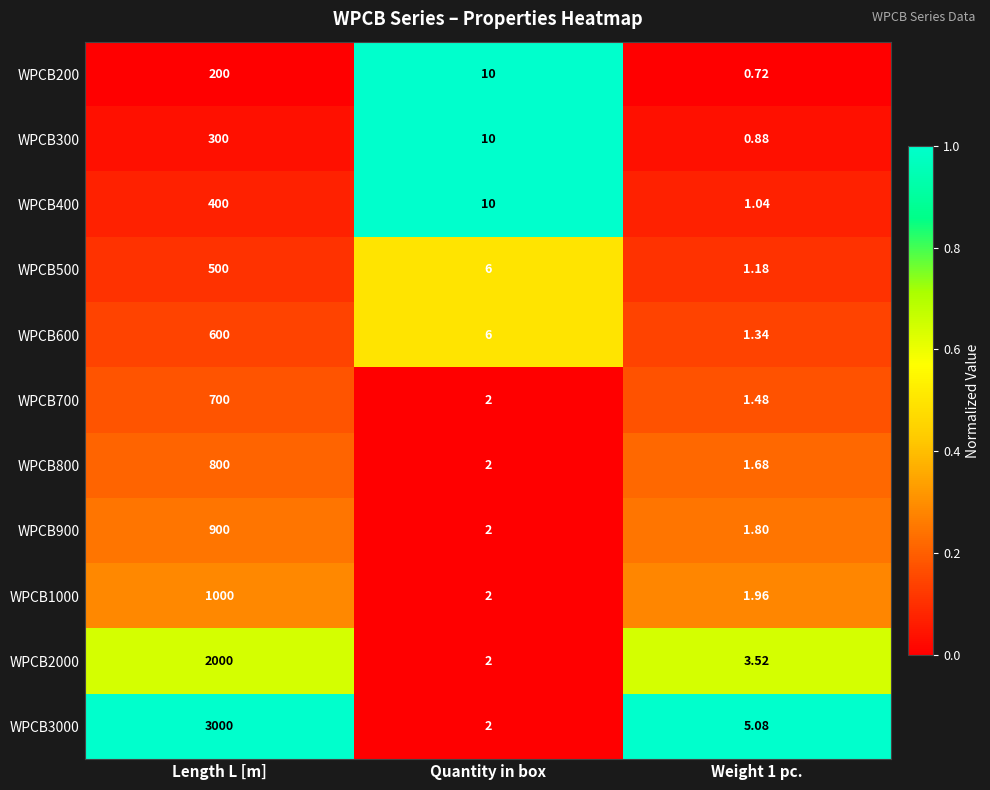

What is the greatest value displayed?

3000.0